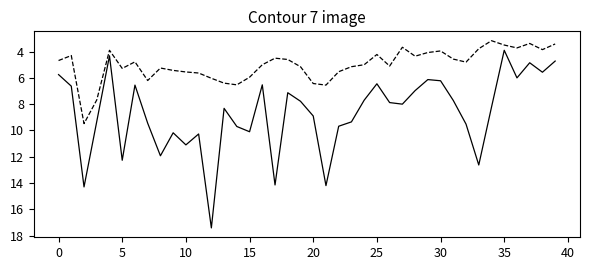

What is the greatest value displayed?

17.4